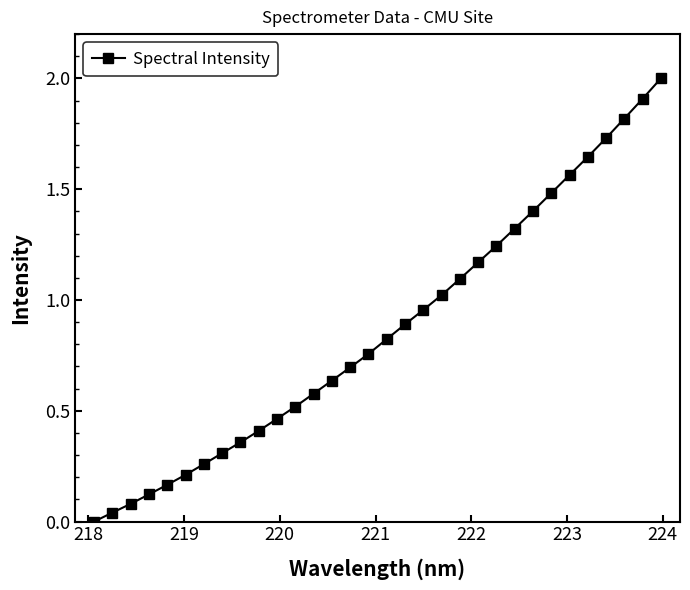

What is the greatest value displayed?

2.0